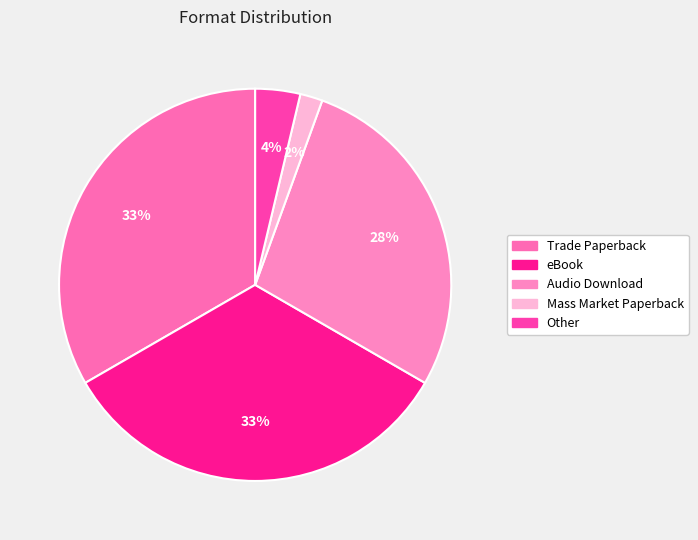

Is there a majority slice in this chart?

No